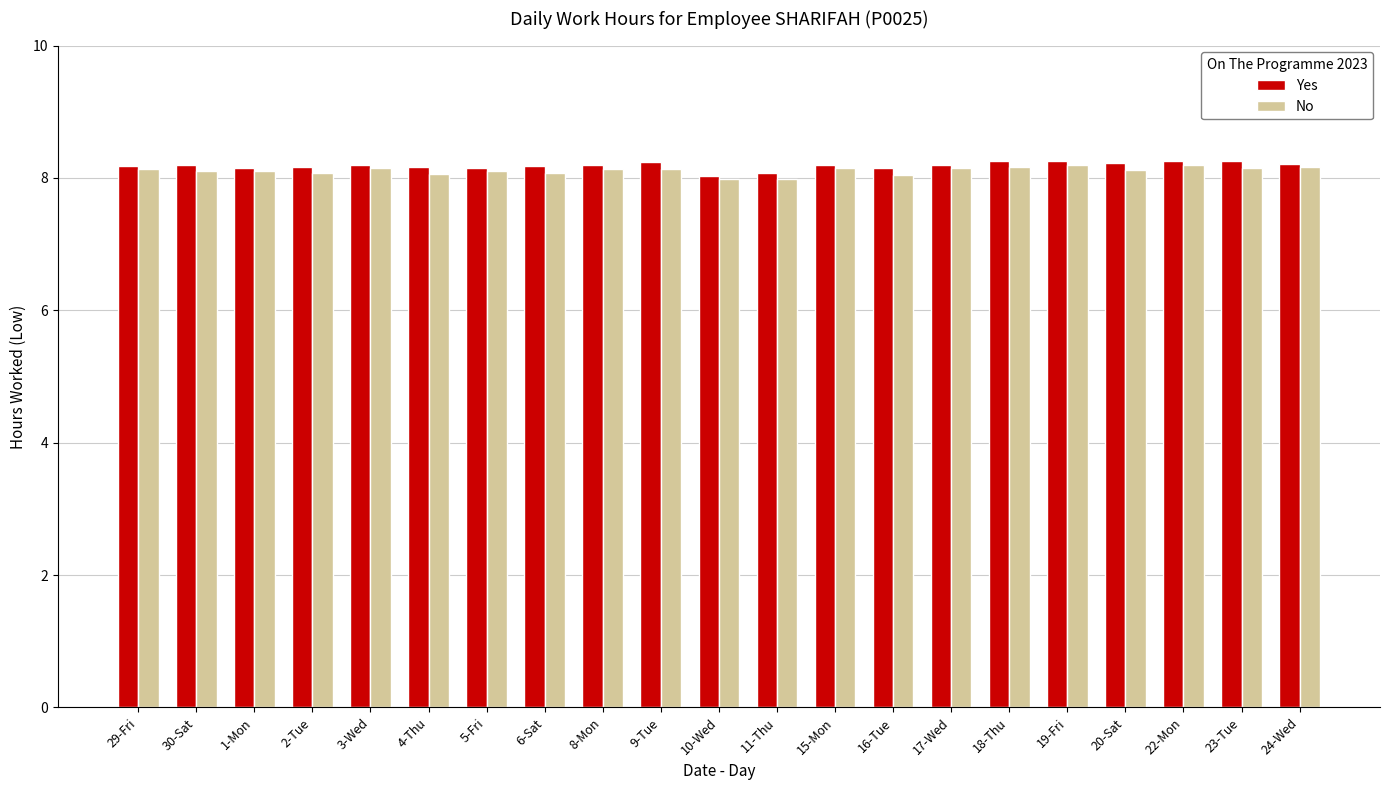

Is it true that Yes equals 11.9 at 2-Tue?

False